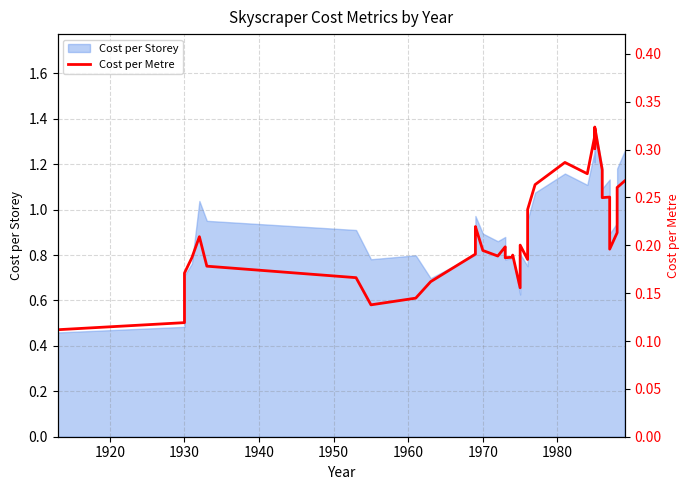

What is the maximum value shown in the chart?

0.3